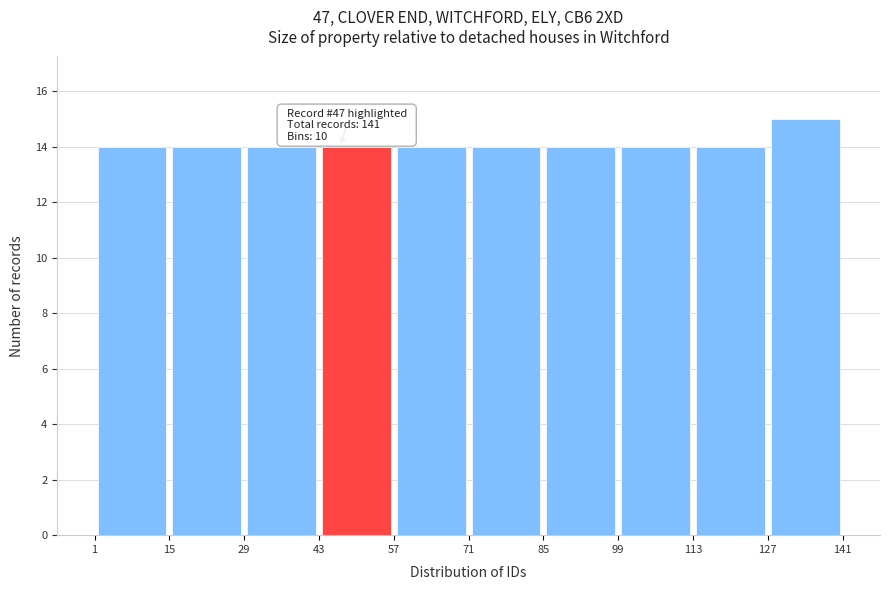

Over which range of the x-axis is the bar tallest?

127 to 141